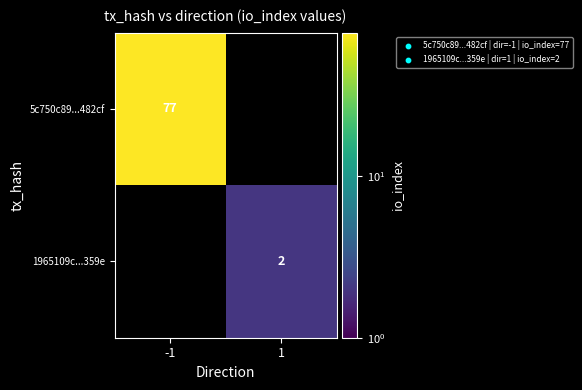

The value of 1965109c...359e at 1 is 3. True or false?

False